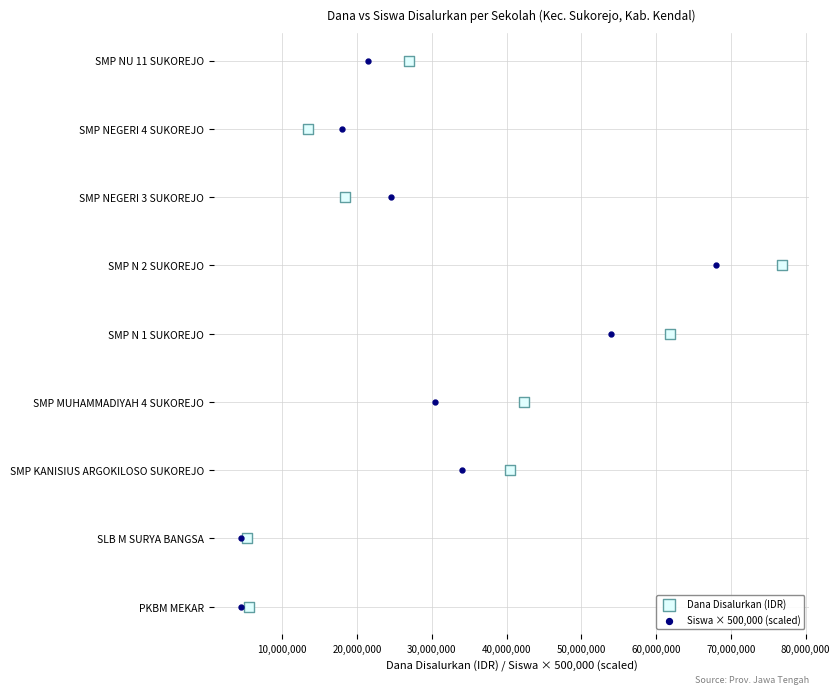

What are all the series names shown in the legend?

Dana Disalurkan (IDR), Siswa × 500,000 (scaled)